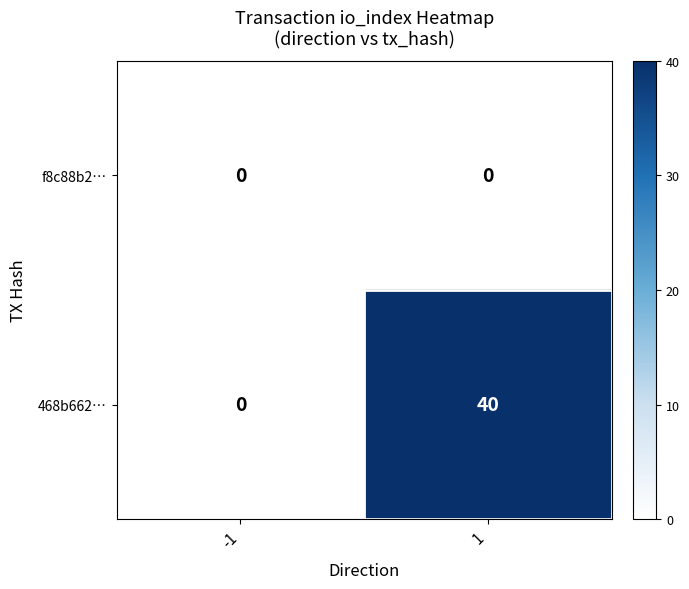

Is the value of f8c88b2… at -1 greater than the value of 468b662… at 1?

No